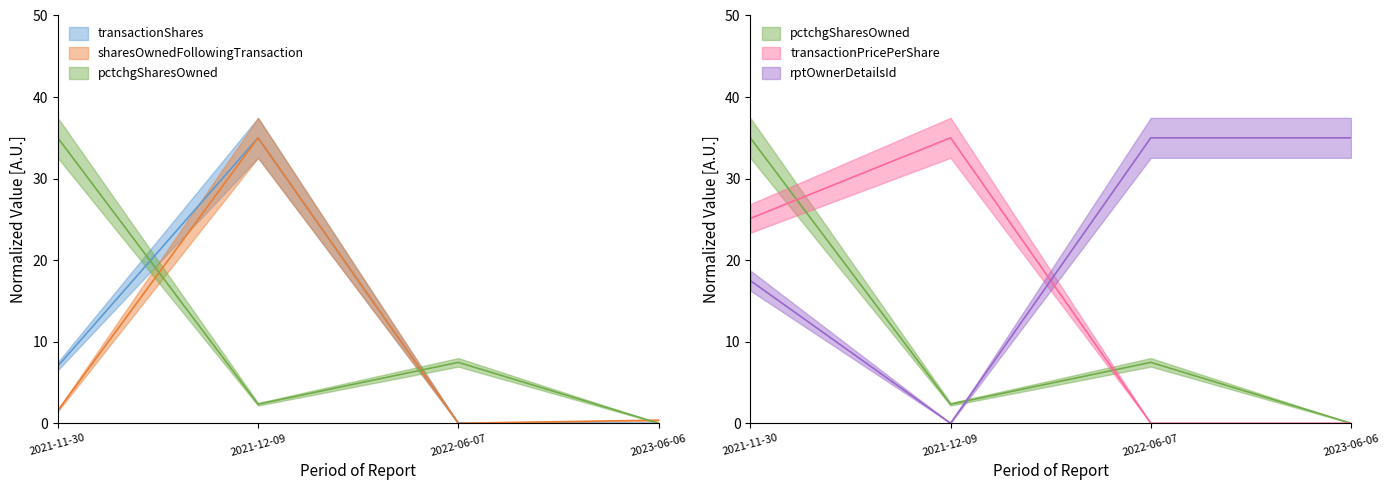

At which label does sharesOwnedFollowingTransaction first exceed 1?

2021-11-30